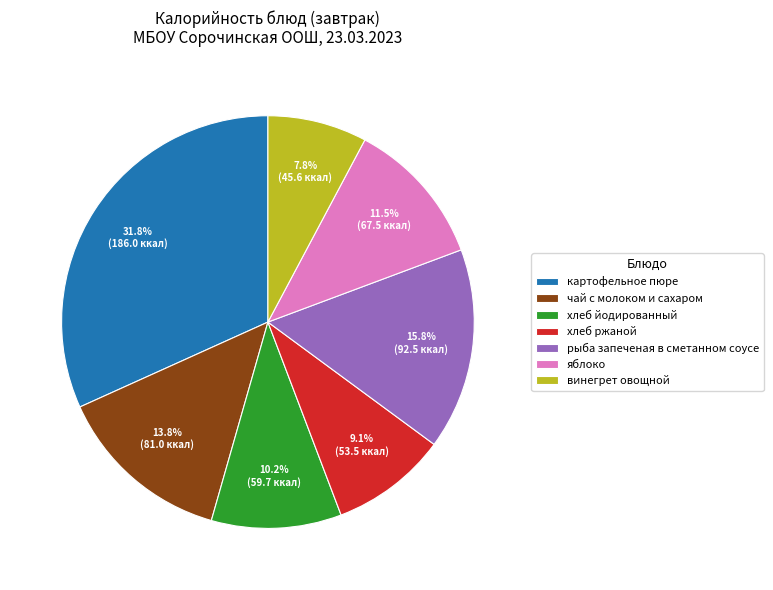

Combined, what portion of the pie is винегрет овощной and хлеб ржаной?

16.9%